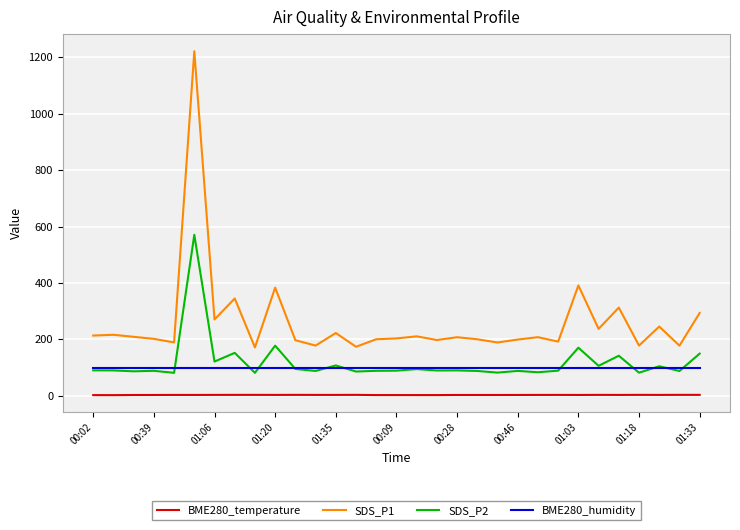

Which series has the largest range (max minus min)?

SDS_P1